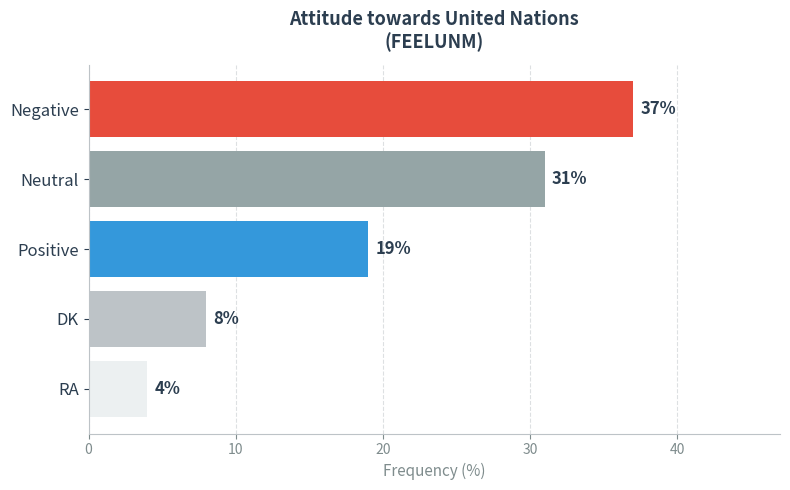

What is the label of the 1st bar from the right?

RA